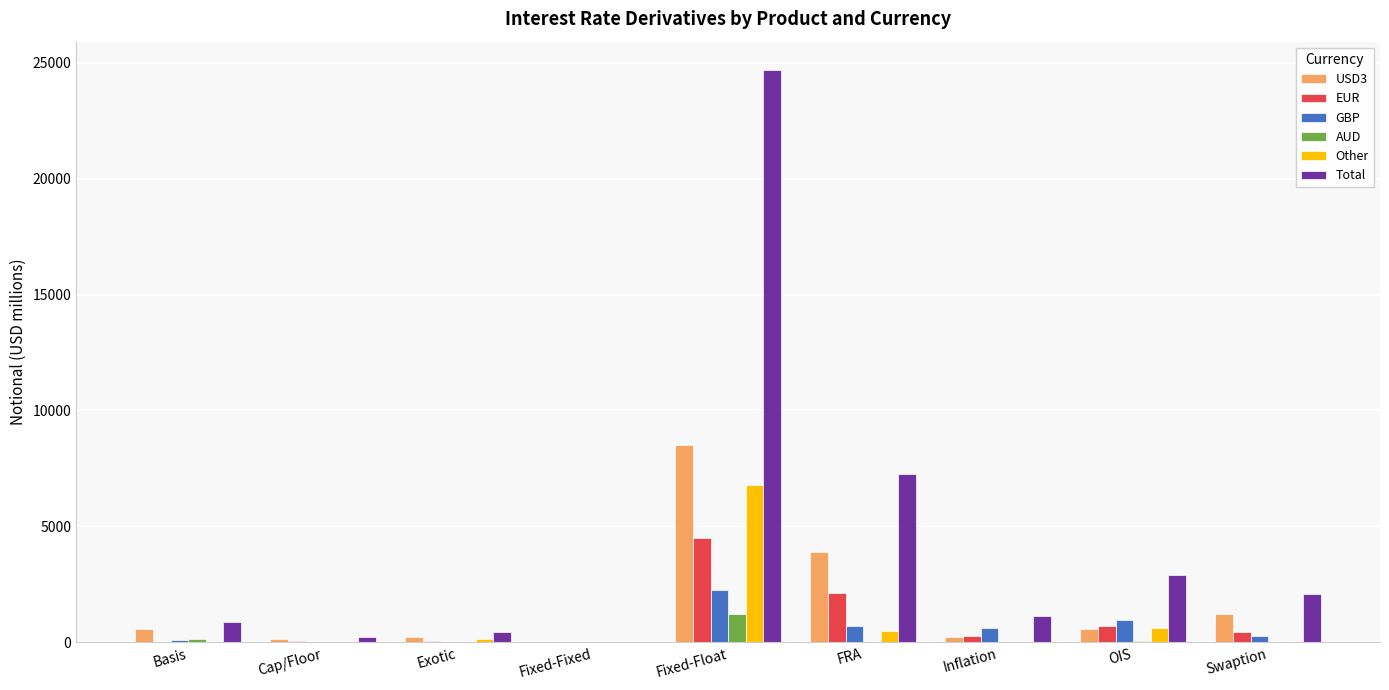

Is the value of Other at Fixed-Float greater than the value of GBP at OIS?

Yes